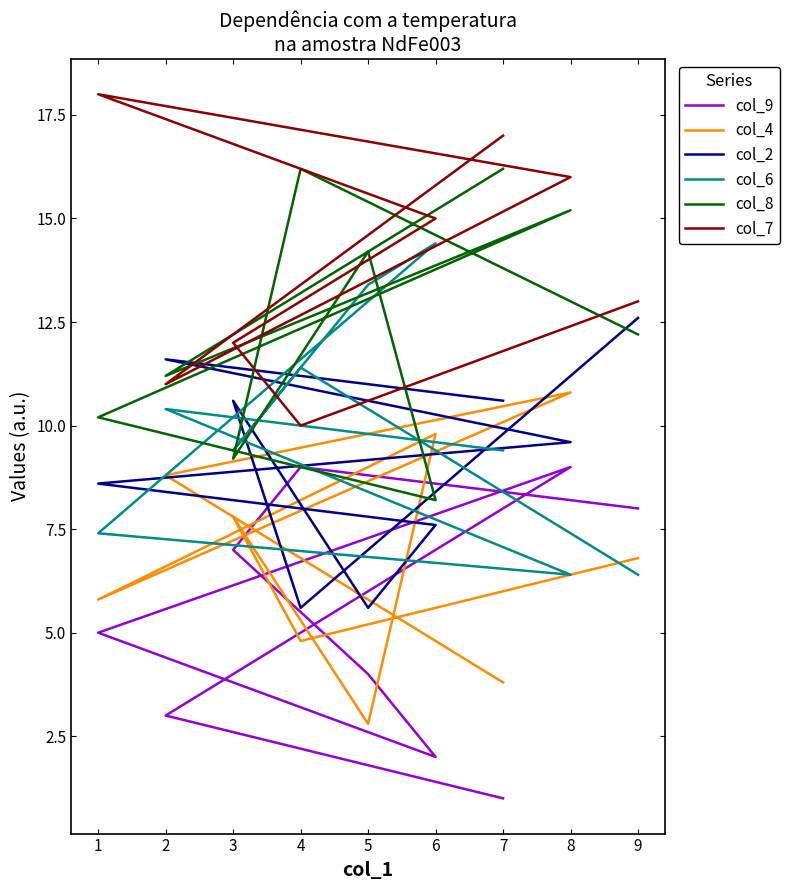

What are all the series names shown in the legend?

col_9, col_4, col_2, col_6, col_8, col_7